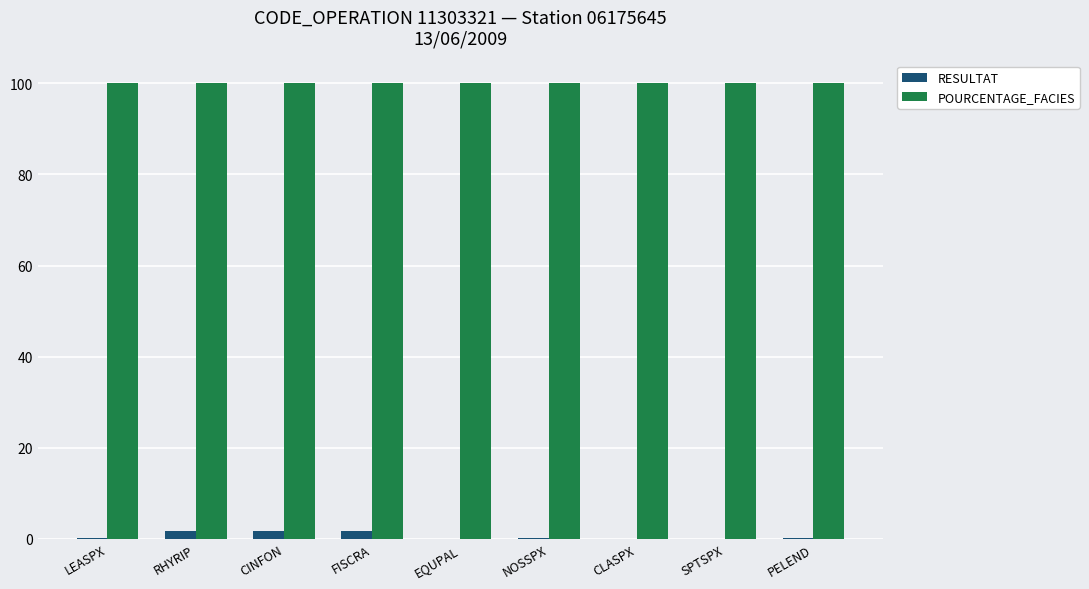

Is the value of POURCENTAGE_FACIES at NOSSPX greater than the value of RESULTAT at NOSSPX?

Yes